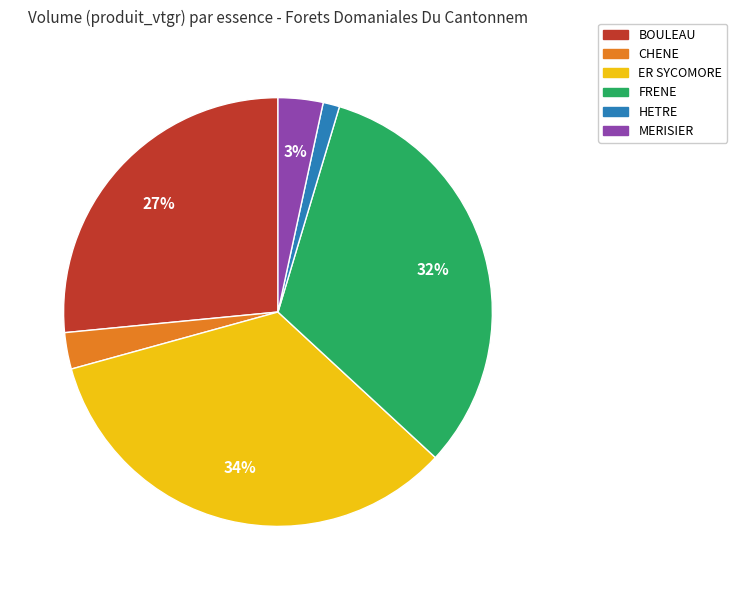

Which slice is the smallest?

HETRE